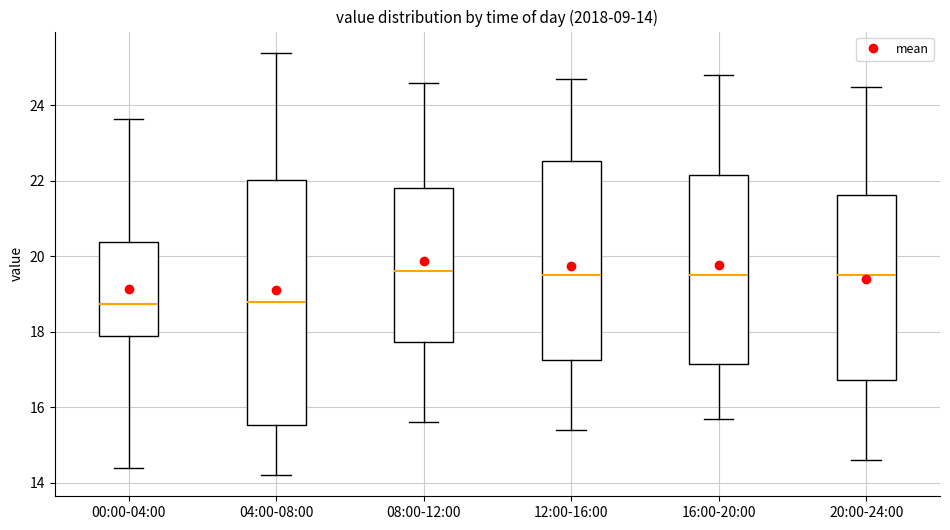

Which box is the tallest, from its lower edge to its upper edge?

04:00-08:00